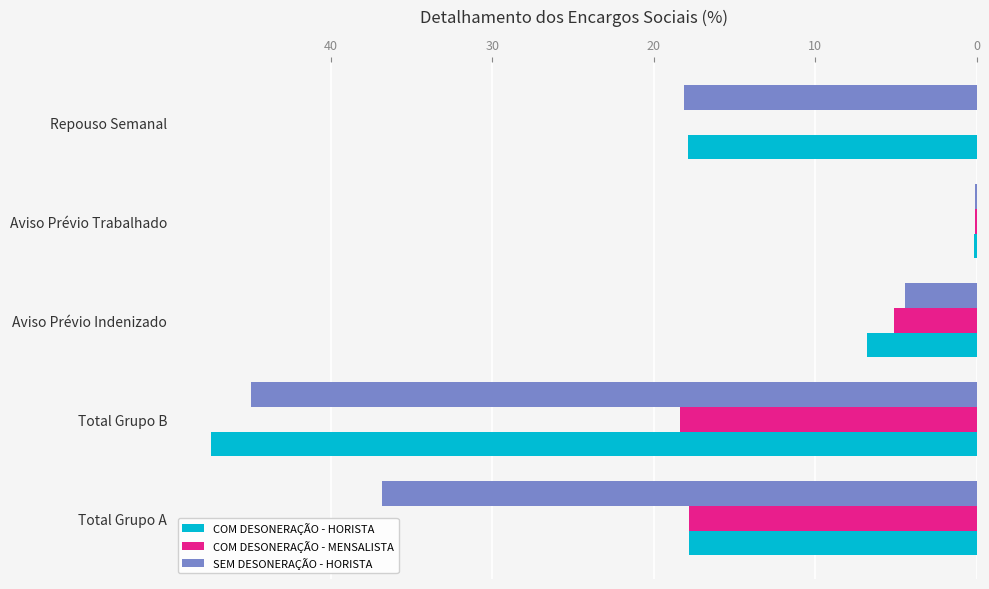

True or false: COM DESONERAÇÃO - MENSALISTA has a value of 2.7 at Aviso Prévio Indenizado.

False